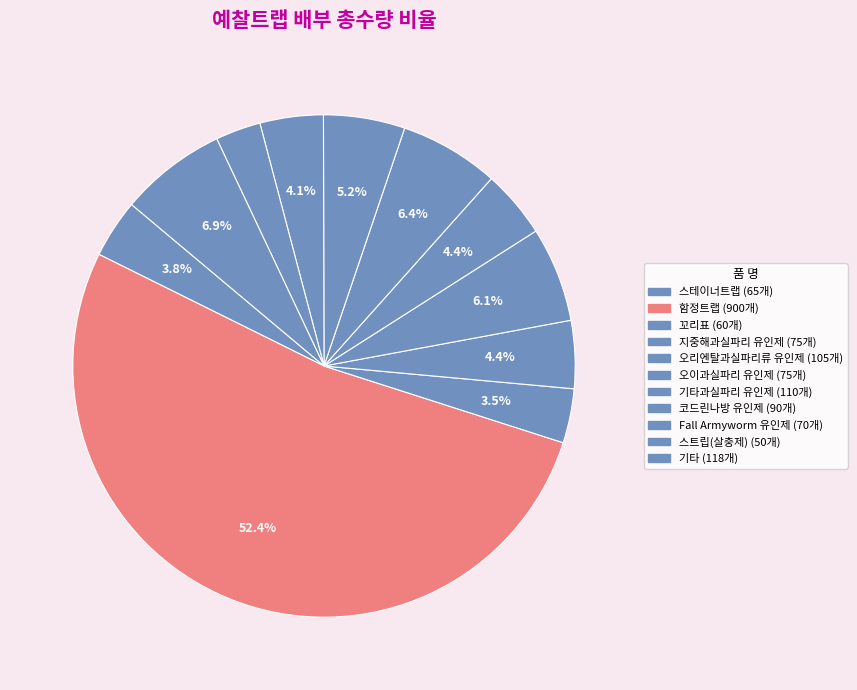

Count the number of slices in the pie.

11